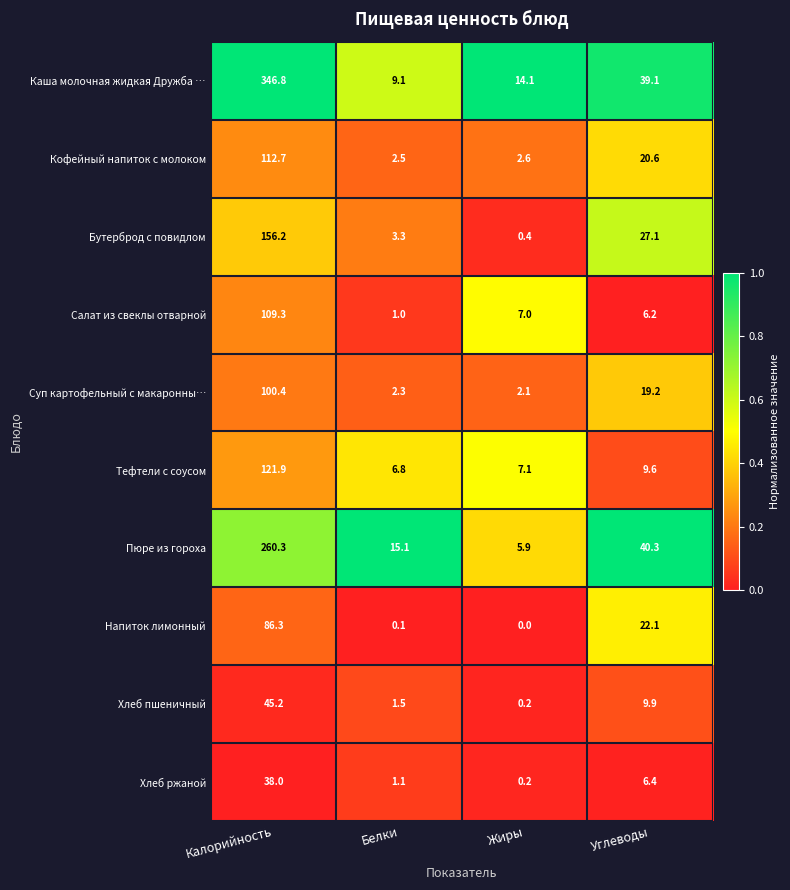

Which series has the largest range (max minus min)?

Каша молочная жидкая Дружба …